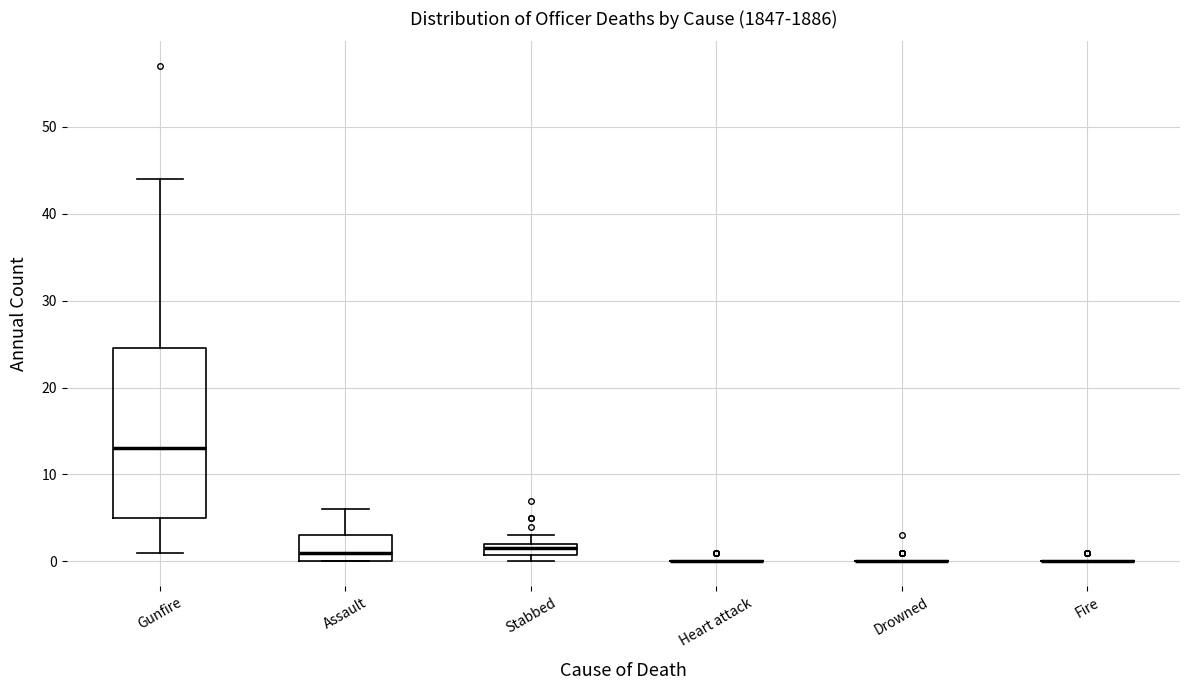

Which box is the tallest, from its lower edge to its upper edge?

Gunfire